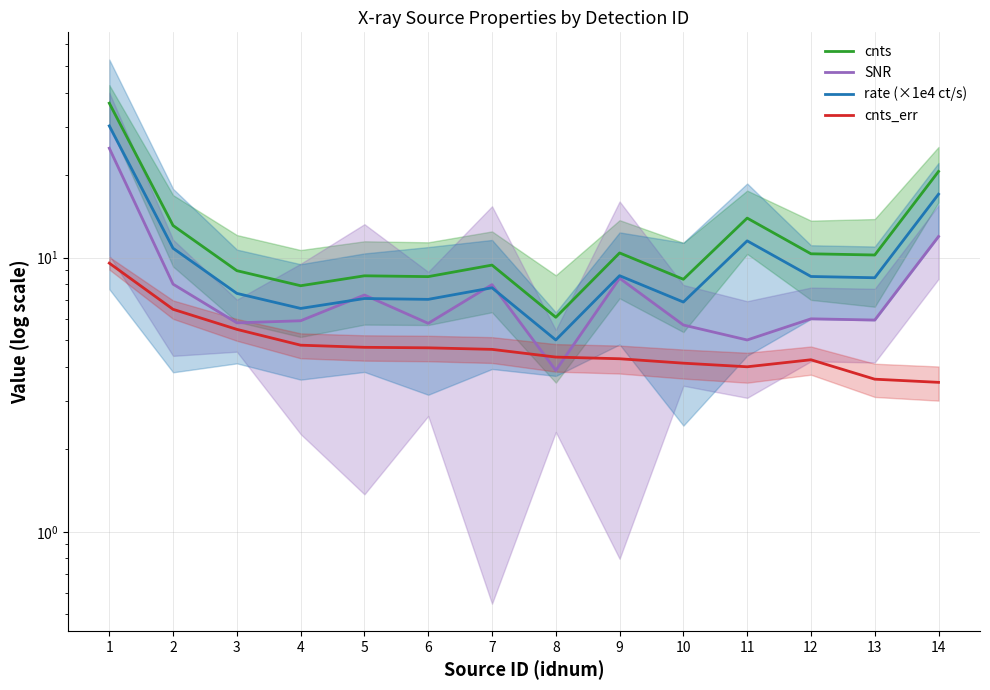

The cnts_err series shows 4.0 at 11. True or false?

True